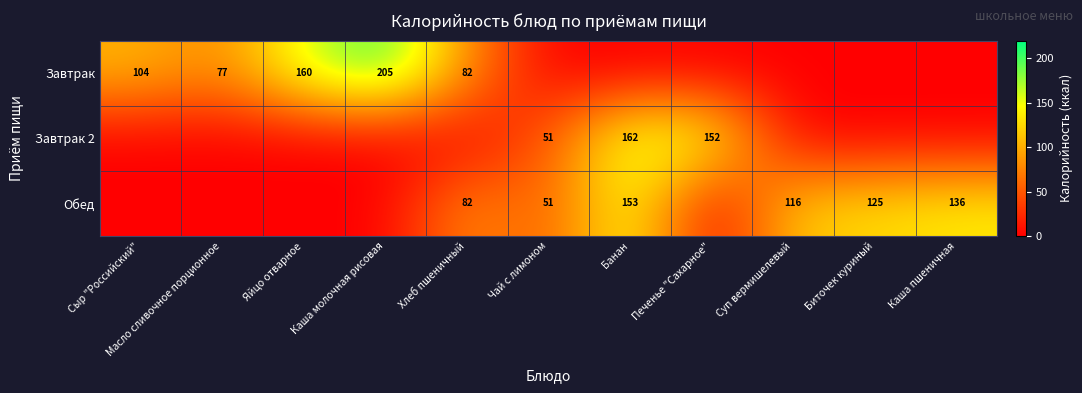

True or false: Завтрак has a value of 151 at Сыр "Российский".

False